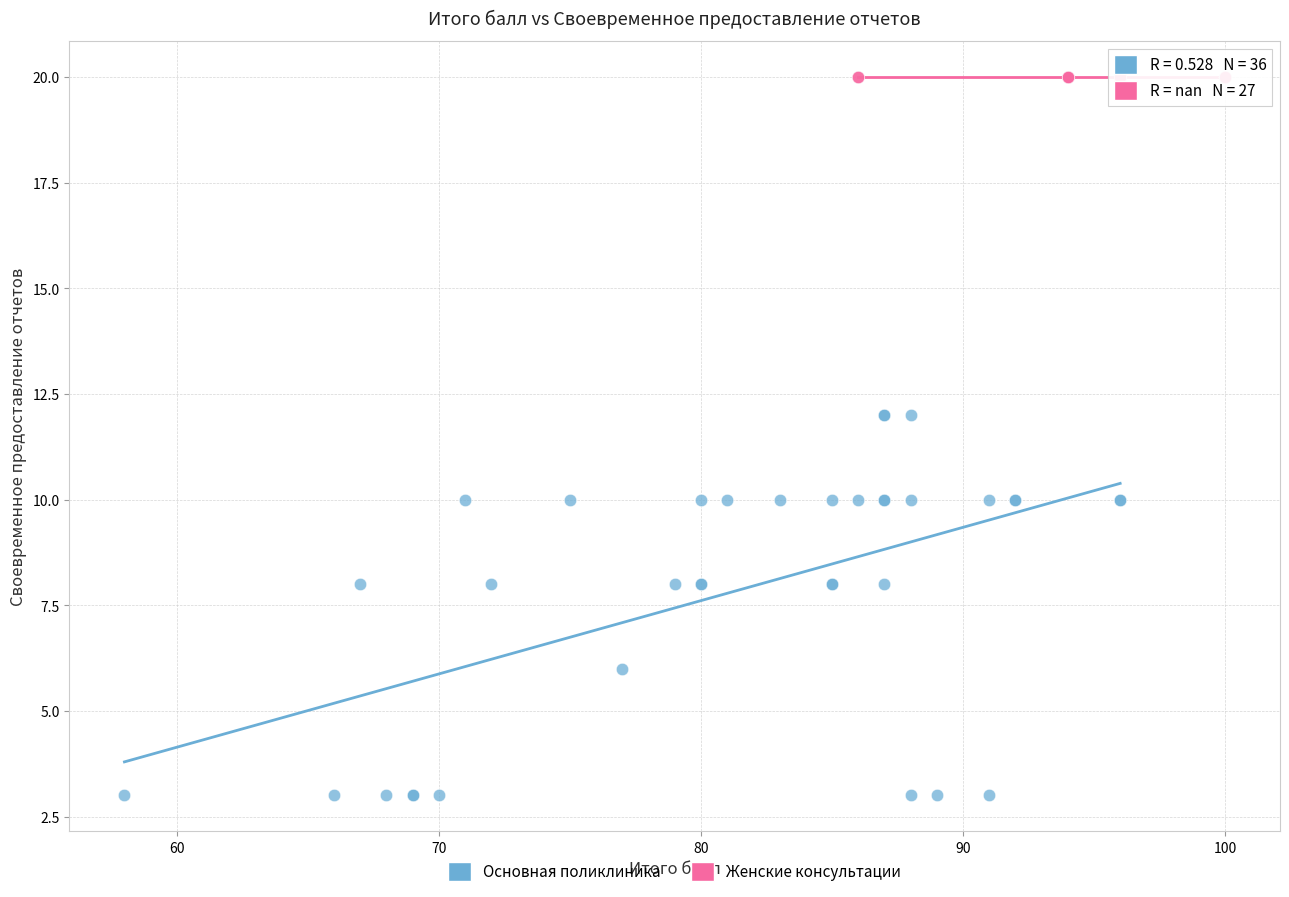

Which series contains the highest Y value?

Женские консультации